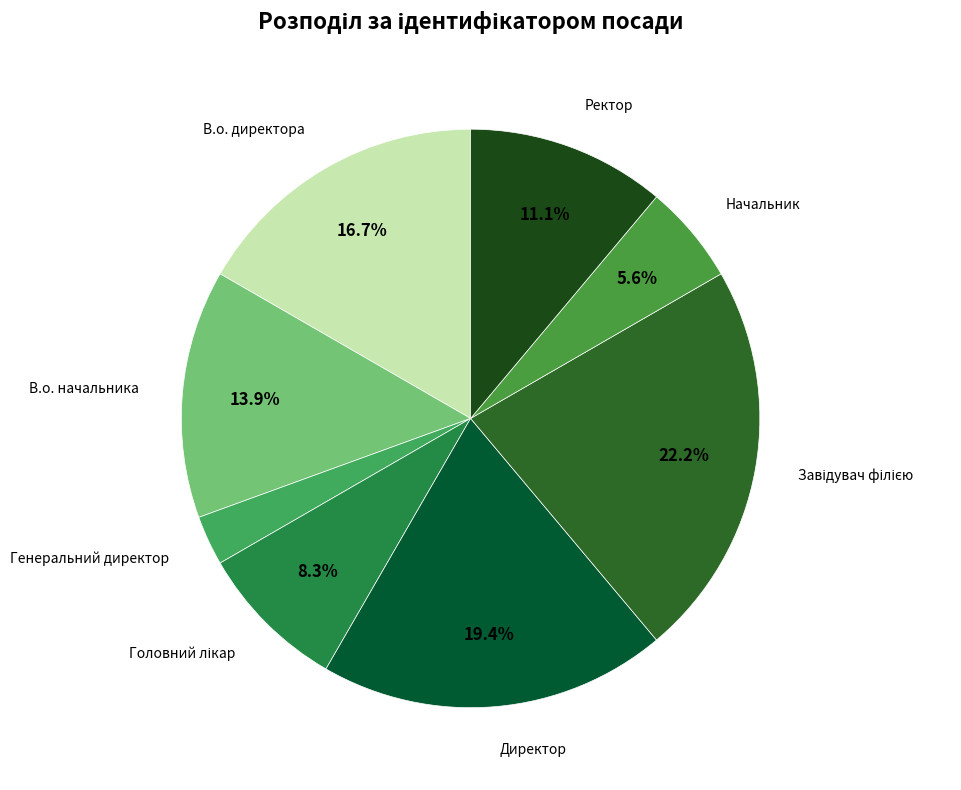

Is Начальник the majority of the pie?

No